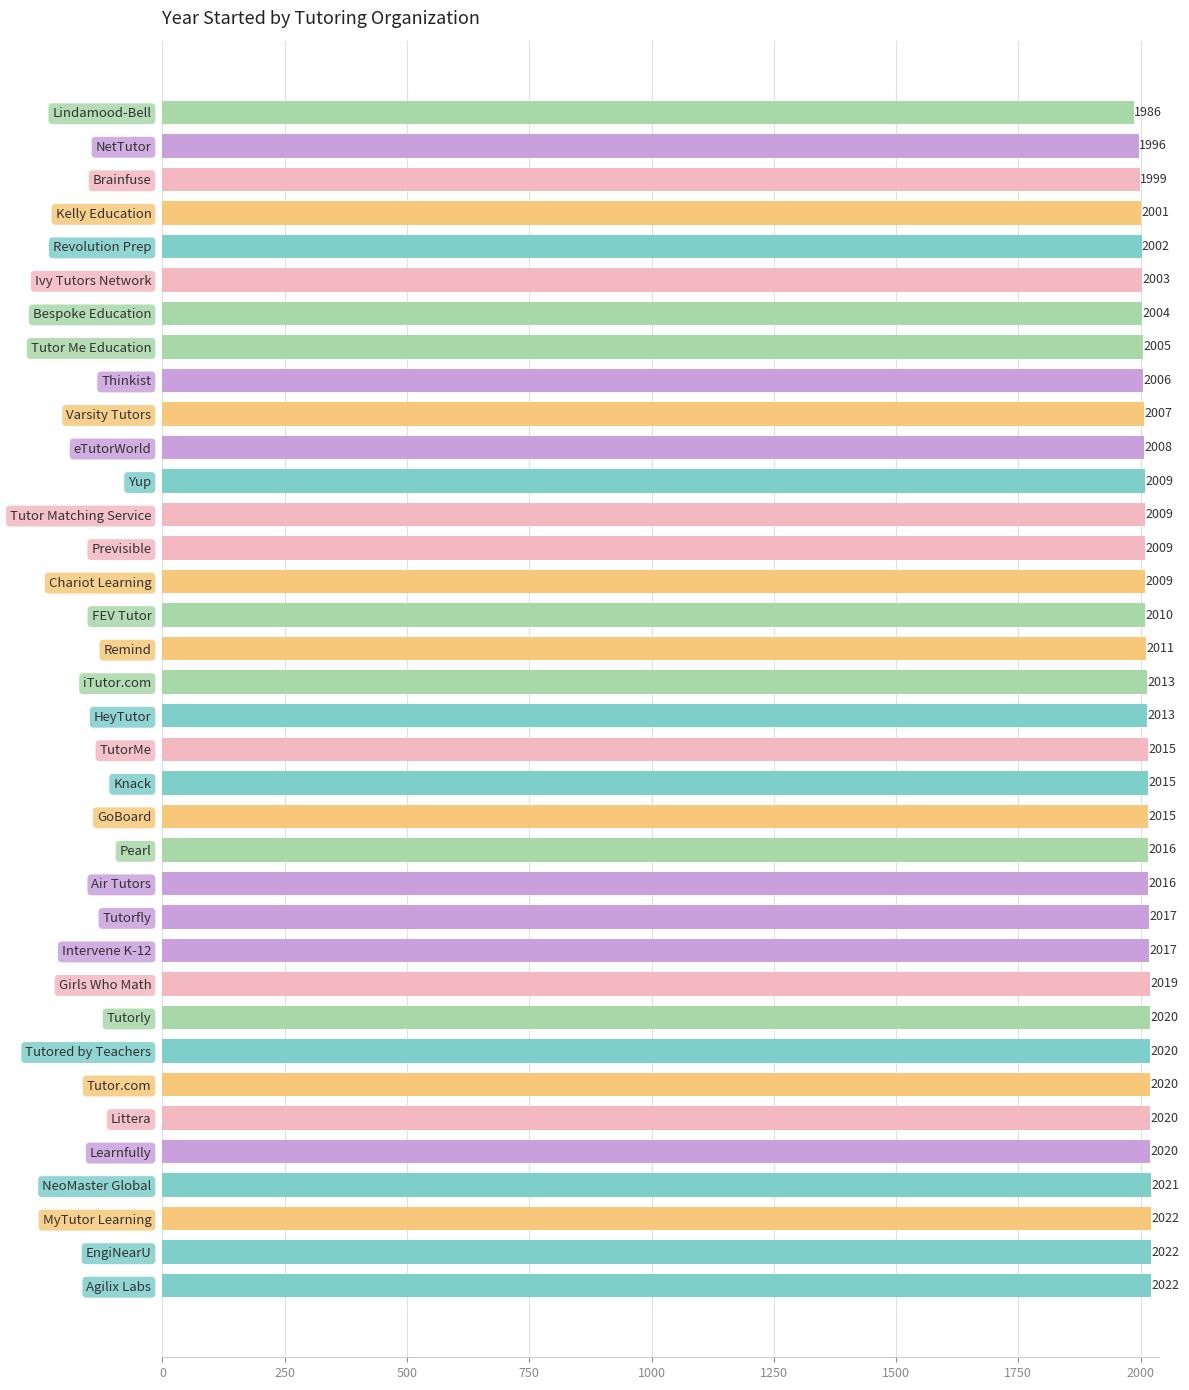

What is the sum of all values?

72417